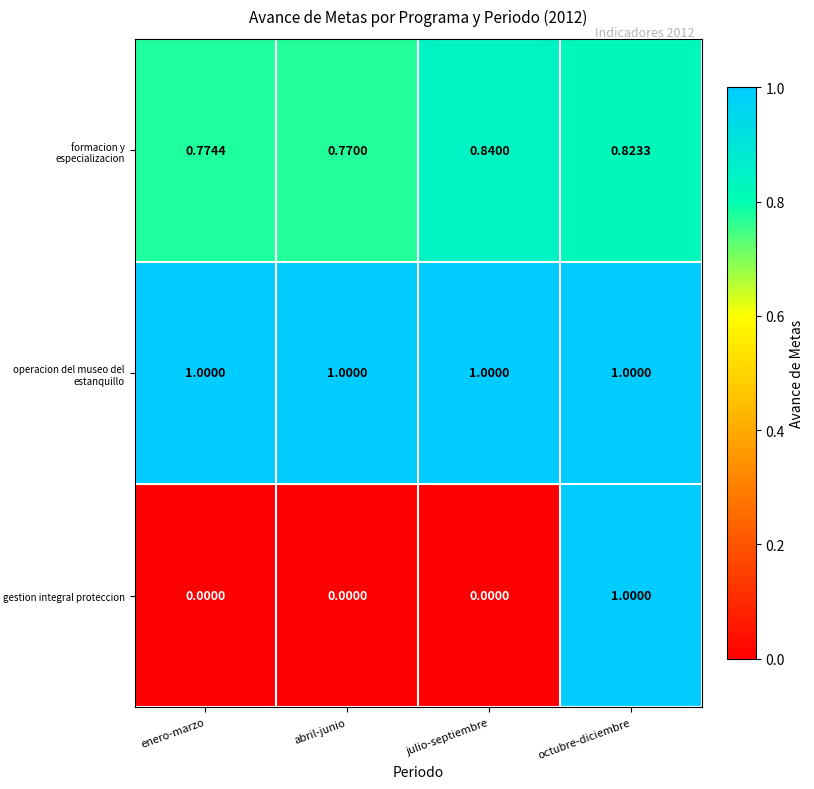

At how many categories does at least one series exceed 0?

4